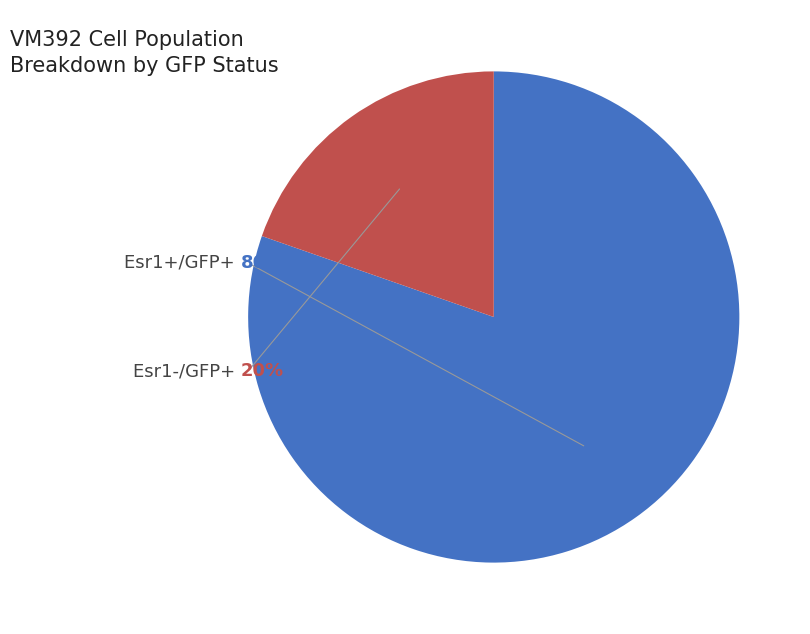

What percentage is the Esr1+/GFP+ slice, to the nearest percent?

80%